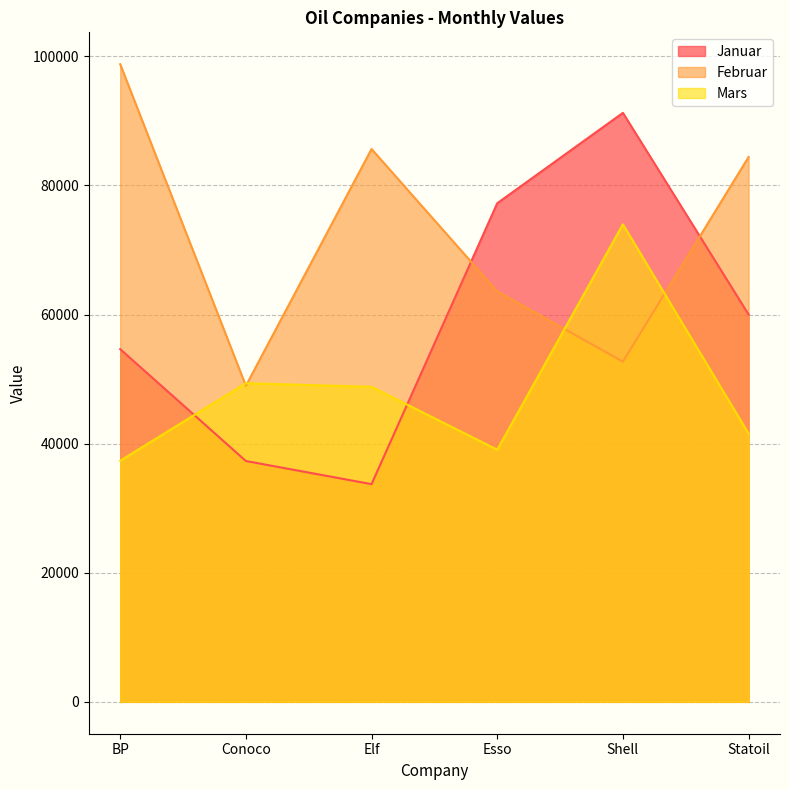

Reading left to right, list all the values displayed in this chart.

Januar: 54638	37307	33723	77239	91241	60006
Februar: 98776	48967	85644	63589	52703	84398
Mars: 37354	49359	48800	39063	73980	41552